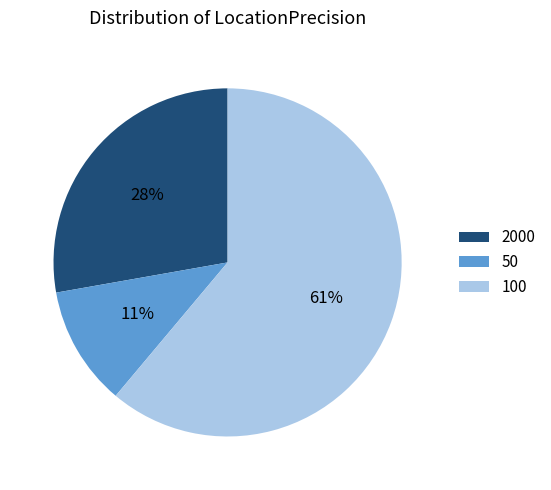

Rank the categories by value from highest to lowest.

100, 2000, 50